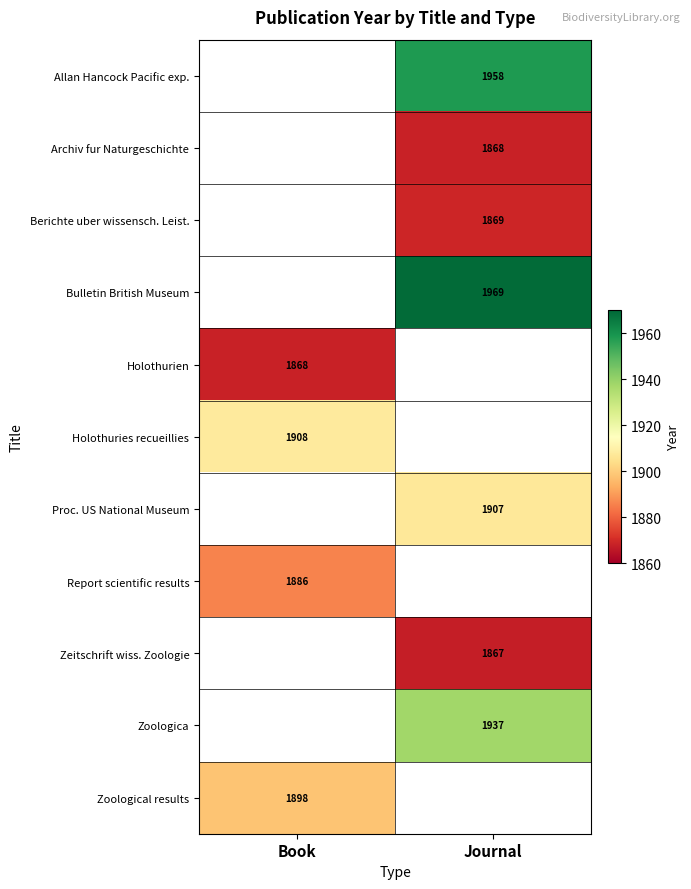

True or false: Bulletin British Museum has a value of 908.9 at Journal.

False